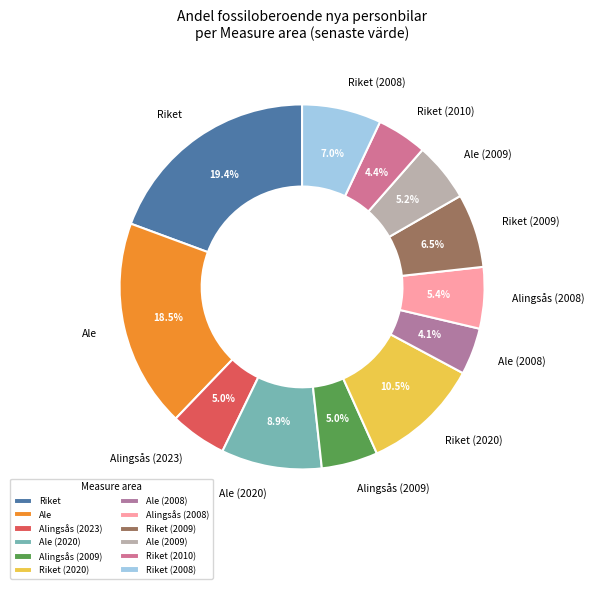

What is the largest slice in the pie chart?

Riket